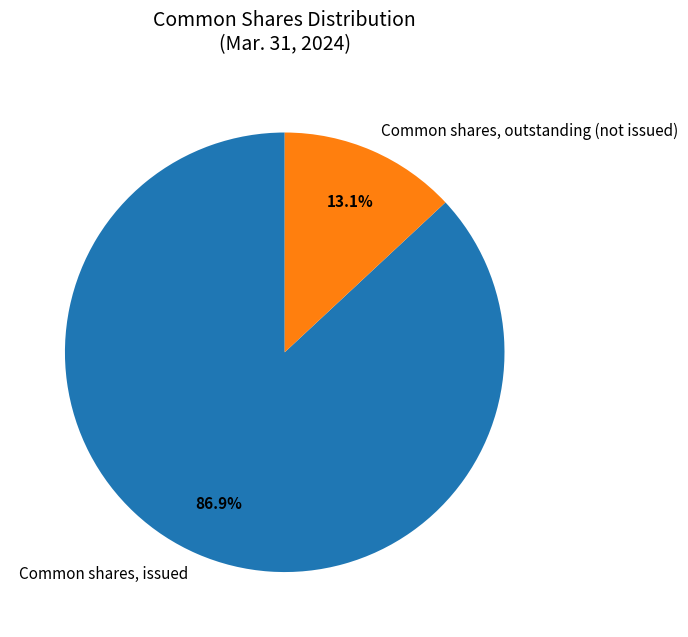

To the nearest percent, what is the average slice percentage?

50%